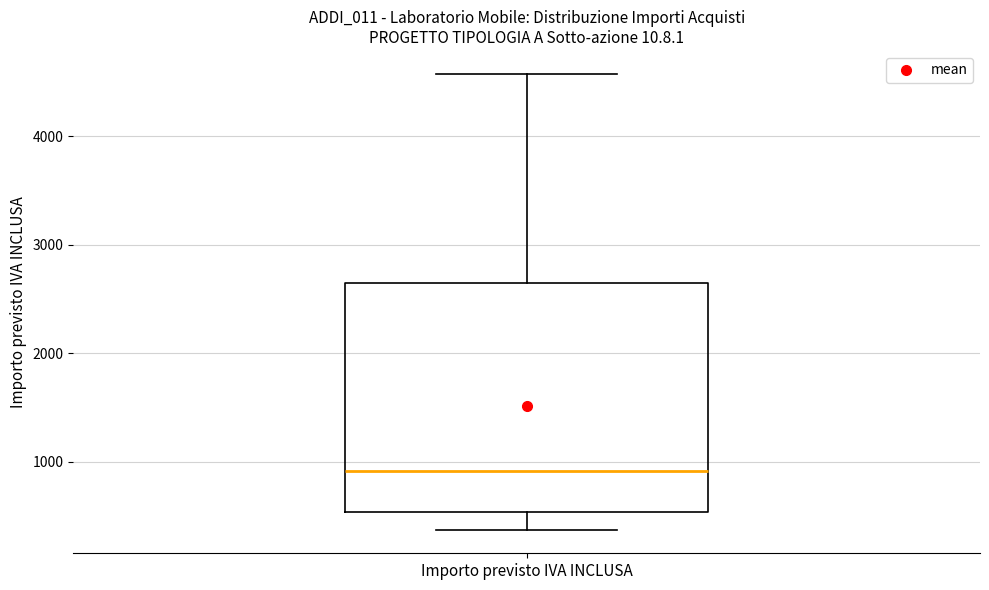

Where is the lower edge of the box for Importo previsto IVA INCLUSA on the y-axis? The values are not printed on the chart, so give them approximately, as read against the axis.

500